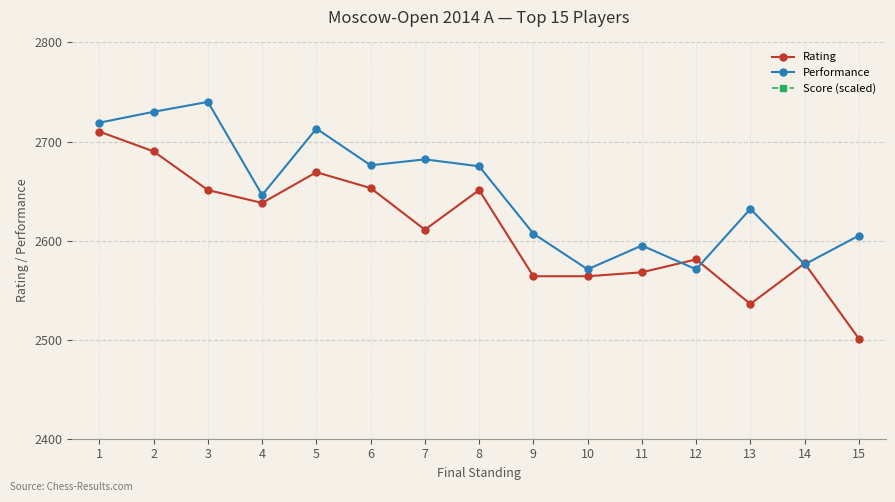

At how many categories does at least one series exceed 3258?

15